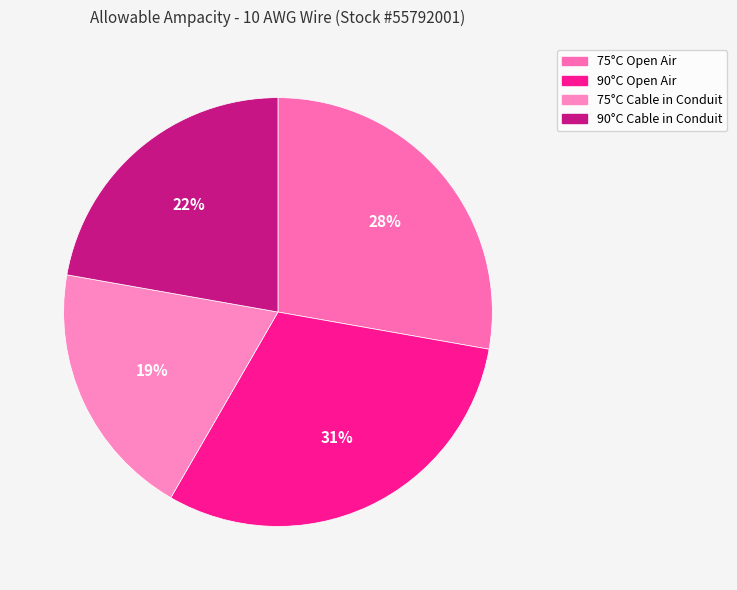

Rank the categories by value from highest to lowest.

90°C Open Air, 75°C Open Air, 90°C Cable in Conduit, 75°C Cable in Conduit